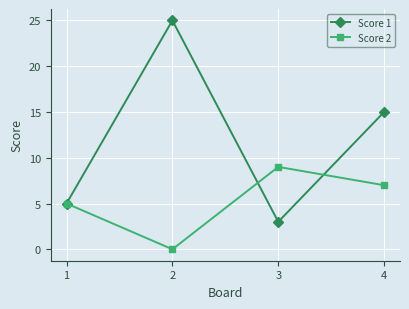

What is the sum of all Score 2 values?

21